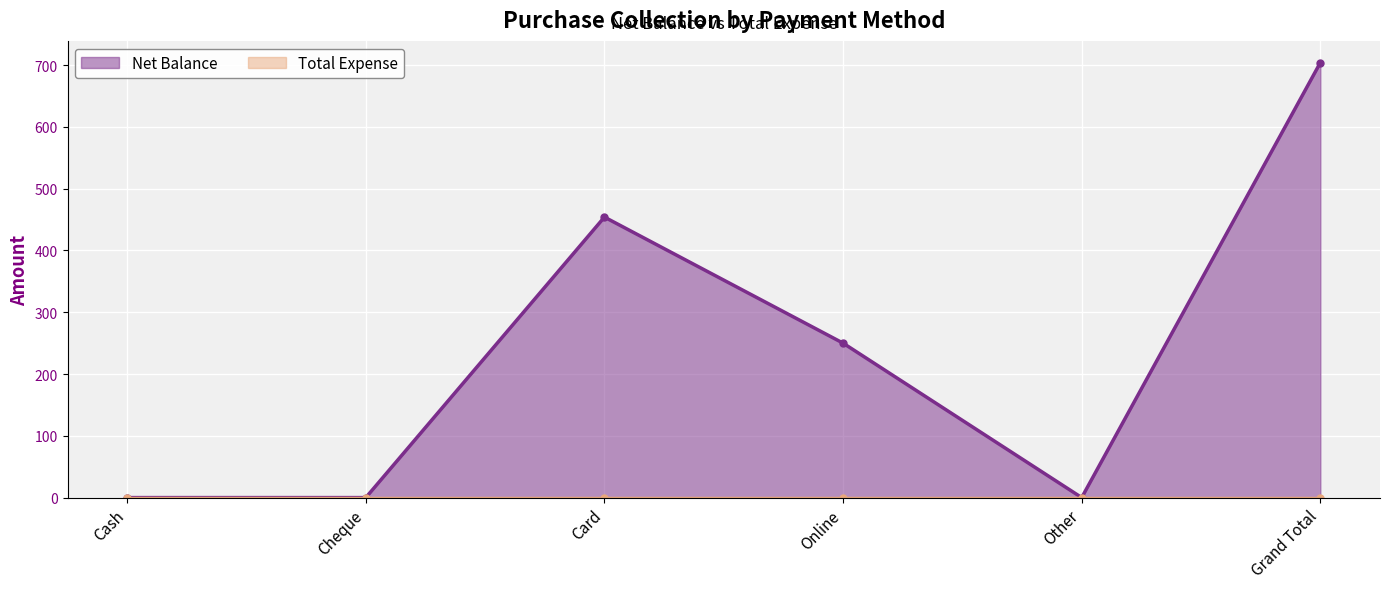

Is it true that the value at Cash is 467?

False